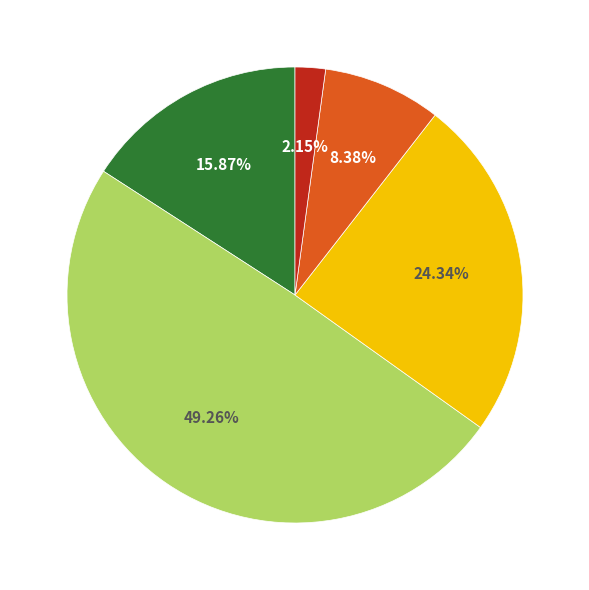

Is there any slice that represents more than half of the pie?

No